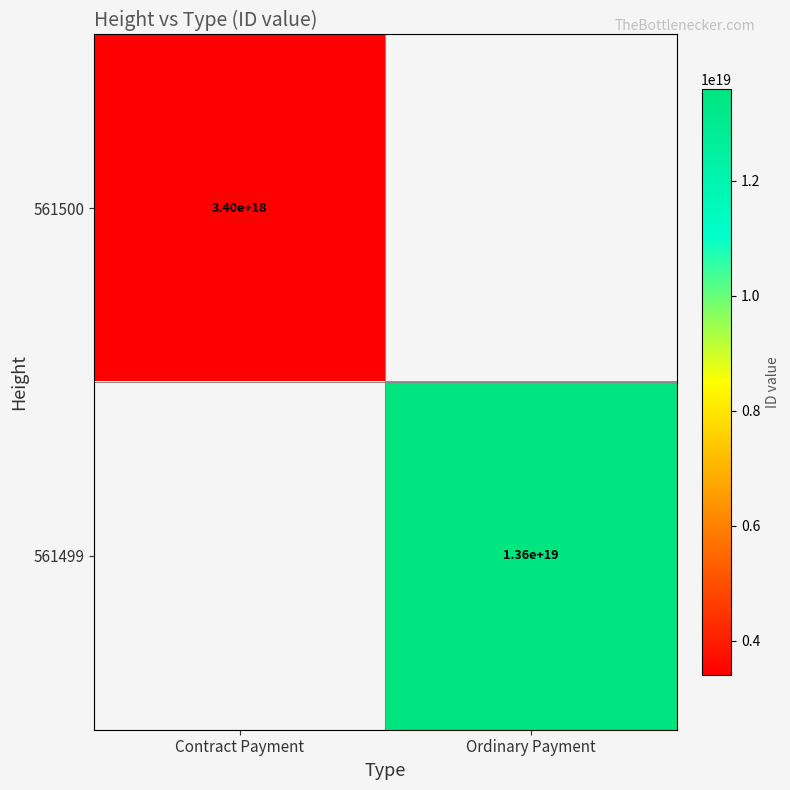

The 561499 series shows 13600000000000000000 at Ordinary Payment. True or false?

True